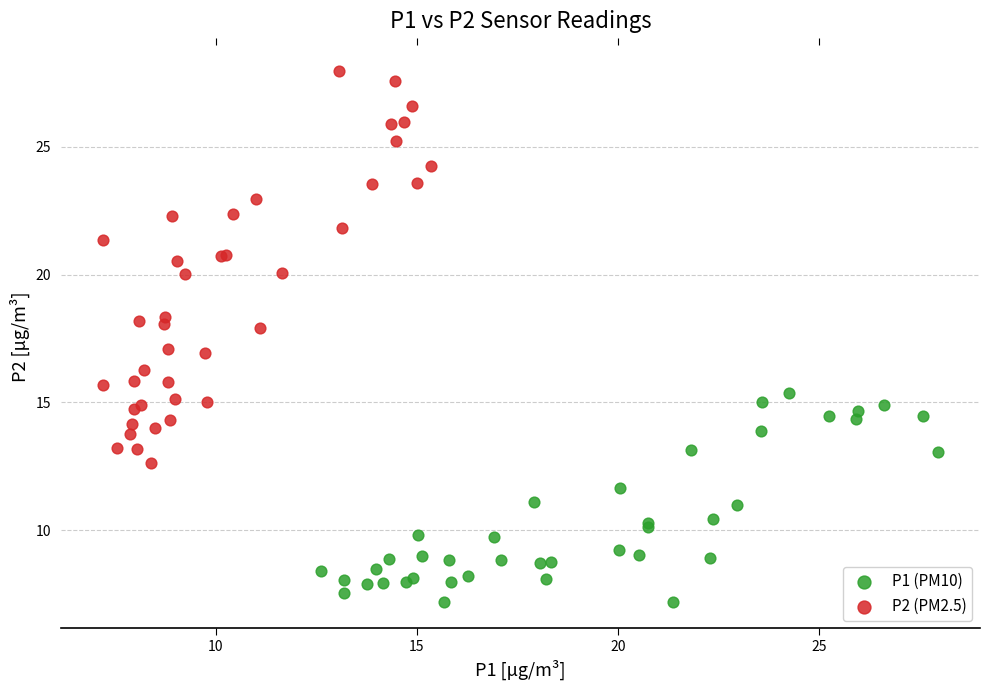

Which series contains the lowest Y value?

P1 (PM10)